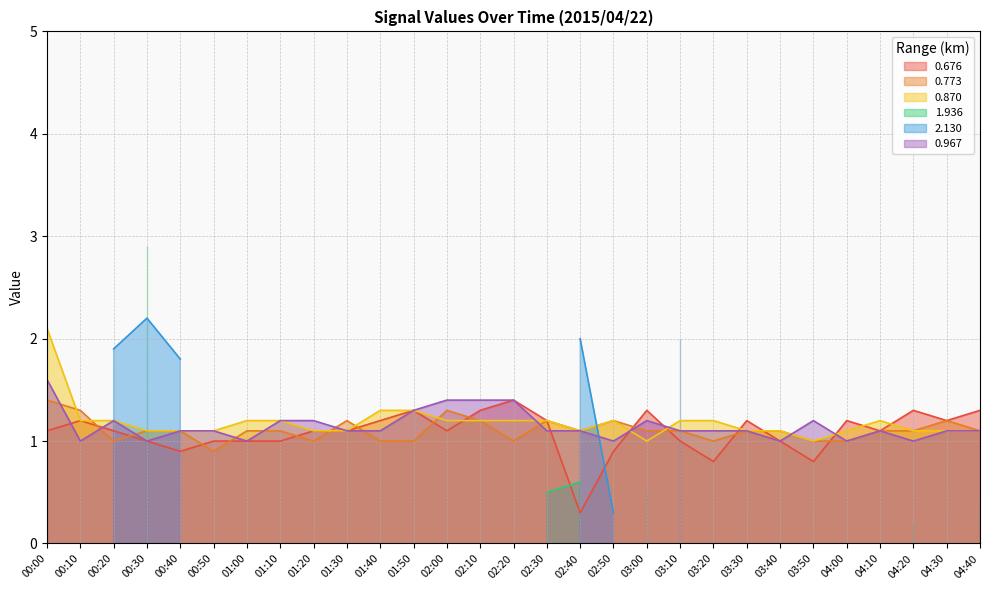

What is the sum of all 0.870 values?

34.3